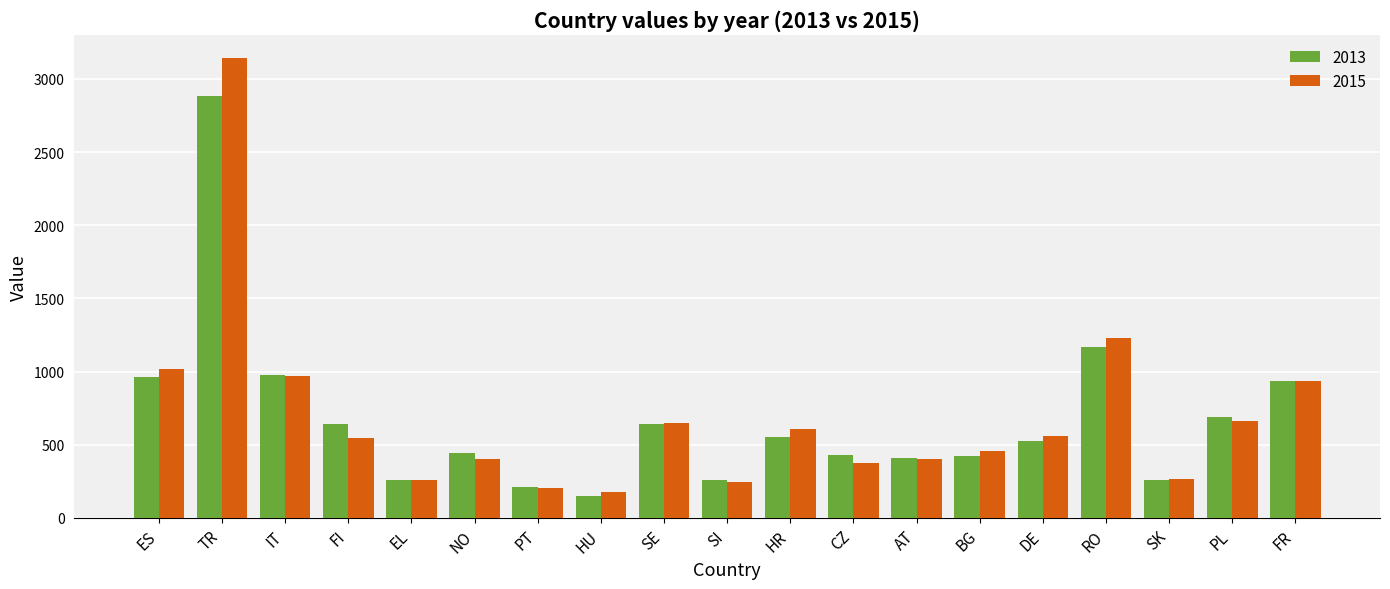

What is the label of the 2nd bar from the left?

TR